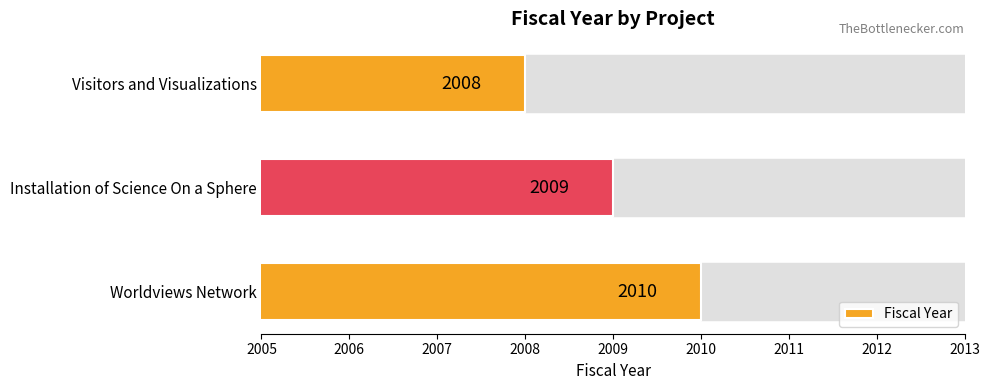

List the labels in order of value, largest first.

Worldviews Network, Installation of Science On a Sphere, Visitors and Visualizations